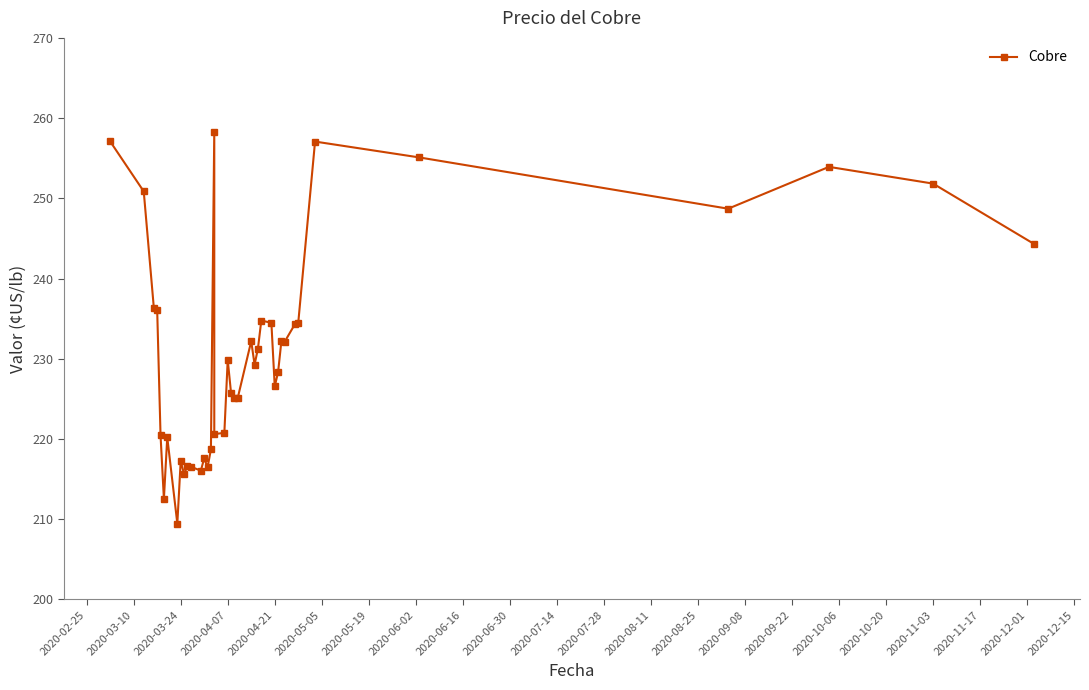

How many series are shown in this chart?

1